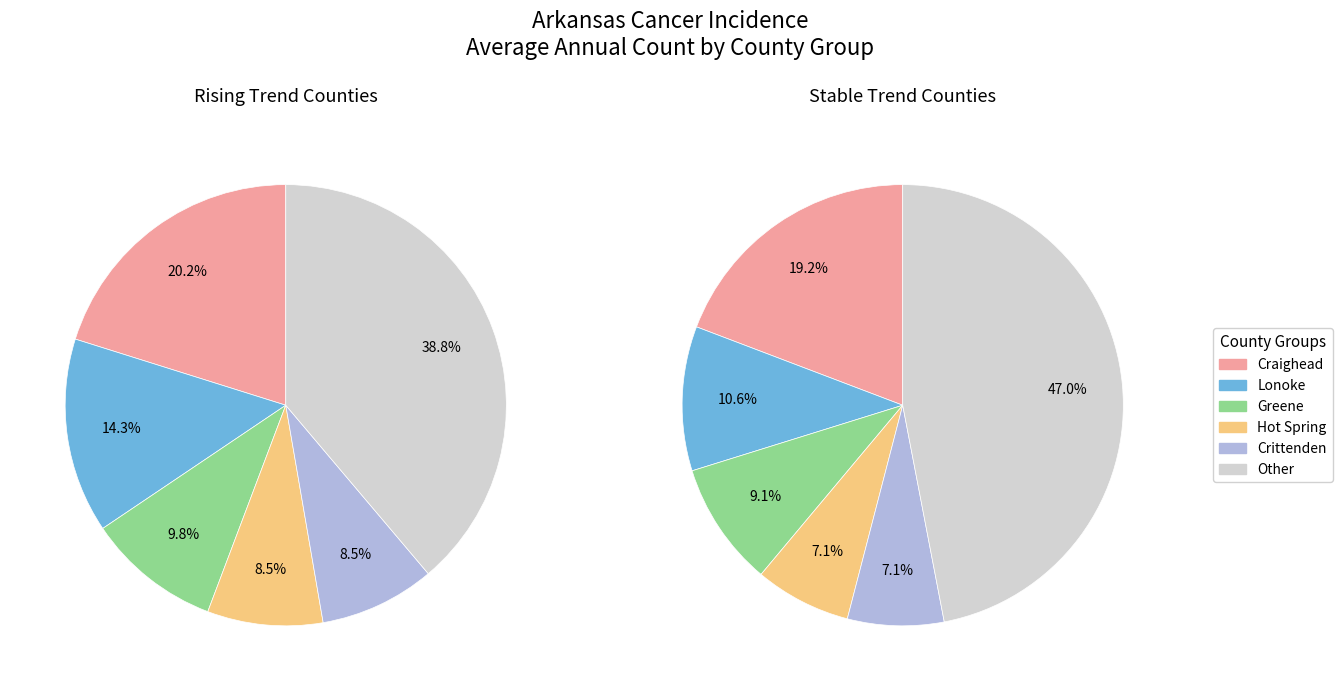

Is Arkansas_stable the majority of the pie?

No